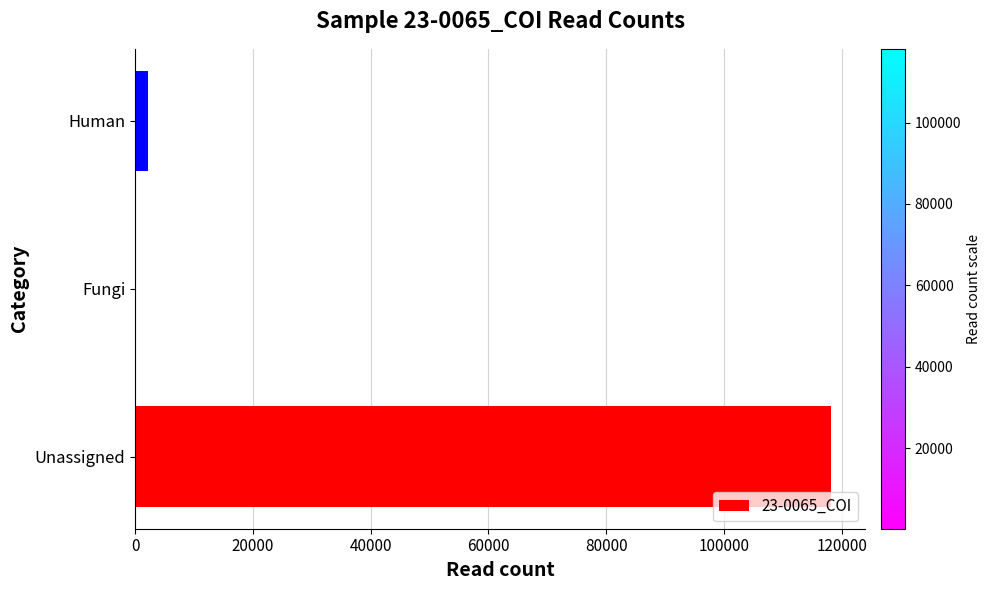

True or false: the data shows 169581 at Unassigned.

False